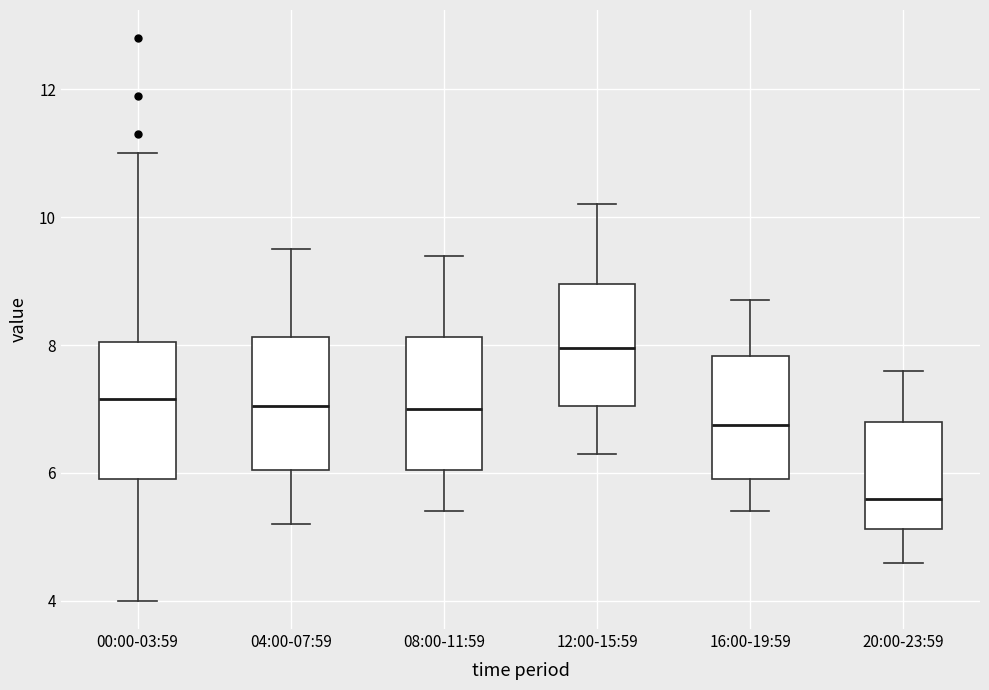

Which box has the lowest median line?

20:00-23:59